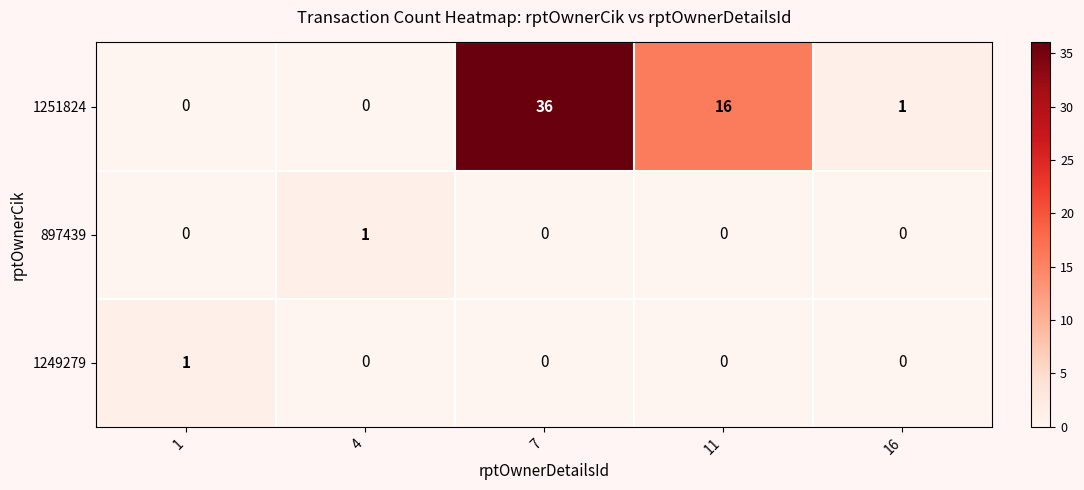

True or false: 1251824 has a value of 0 at 1.

True